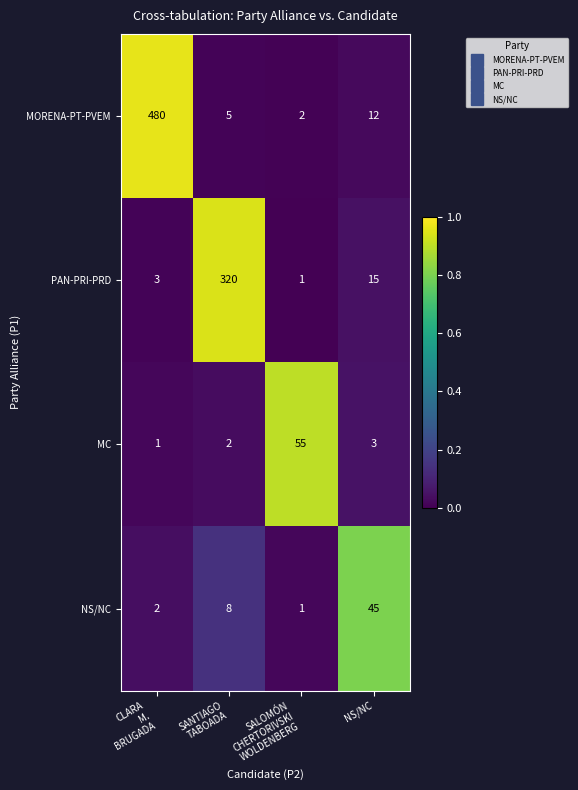

At which category is the sum across all series the highest?

CLARA
M.
BRUGADA